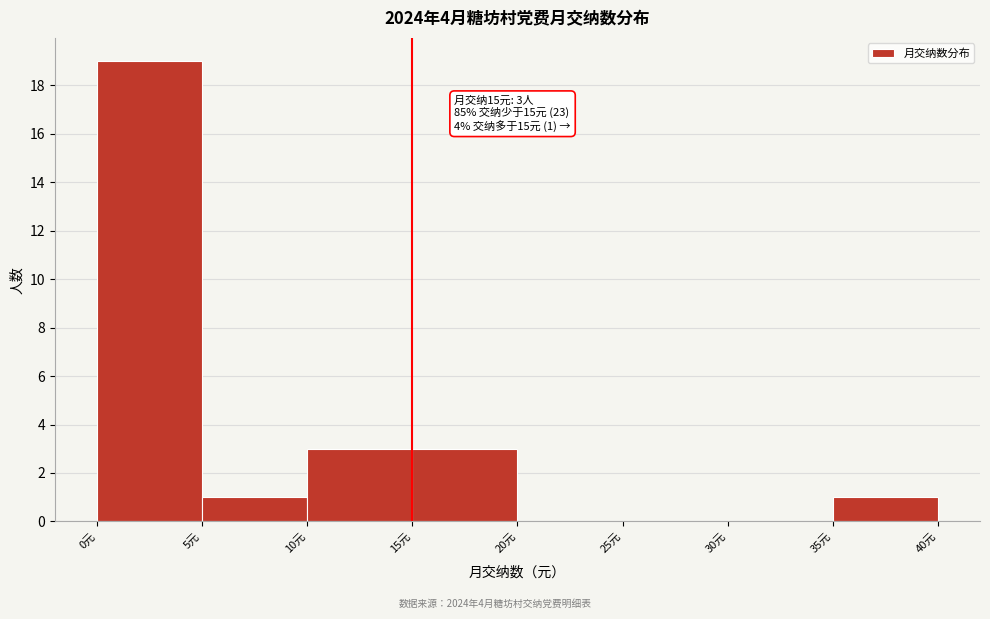

Which range on the x-axis has the tallest bar?

0 to 5